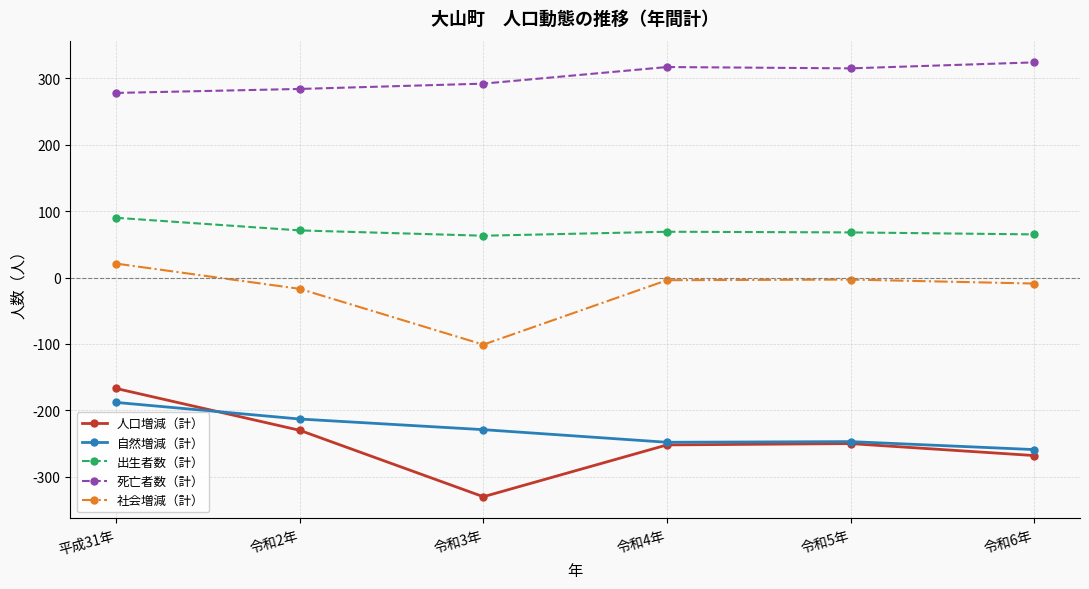

Which label corresponds to the largest value in the chart?

令和6年